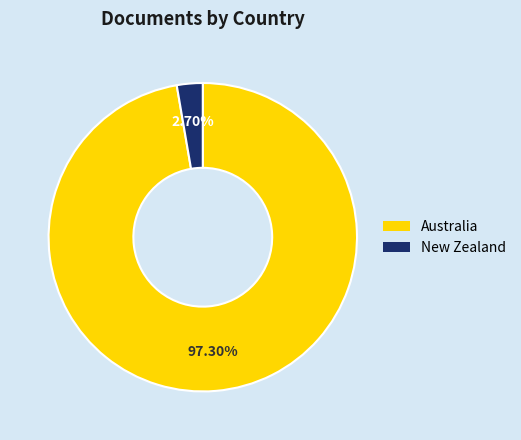

True or false: Australia accounts for 97% of the total.

True